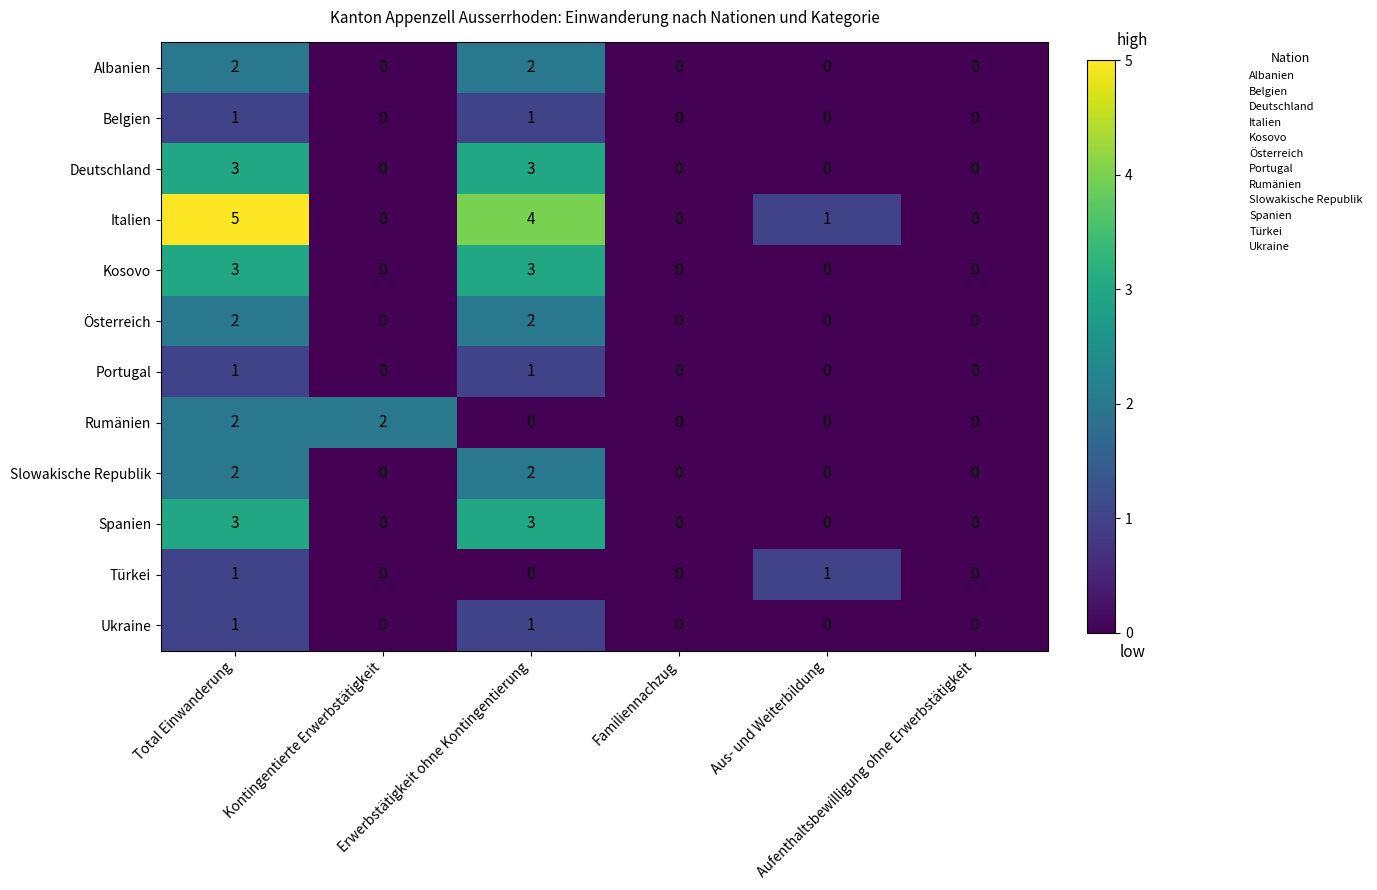

Which series has the largest range (max minus min)?

Italien